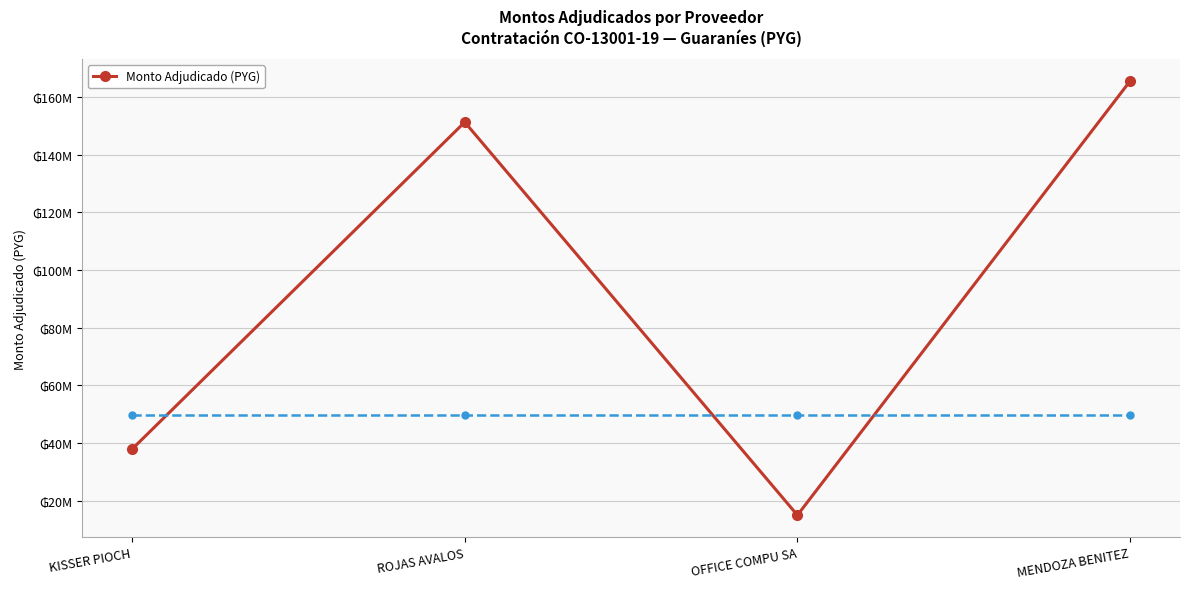

Rank the categories by value from highest to lowest.

MENDOZA BENITEZ, ROJAS AVALOS, KISSER PIOCH, OFFICE COMPU SA